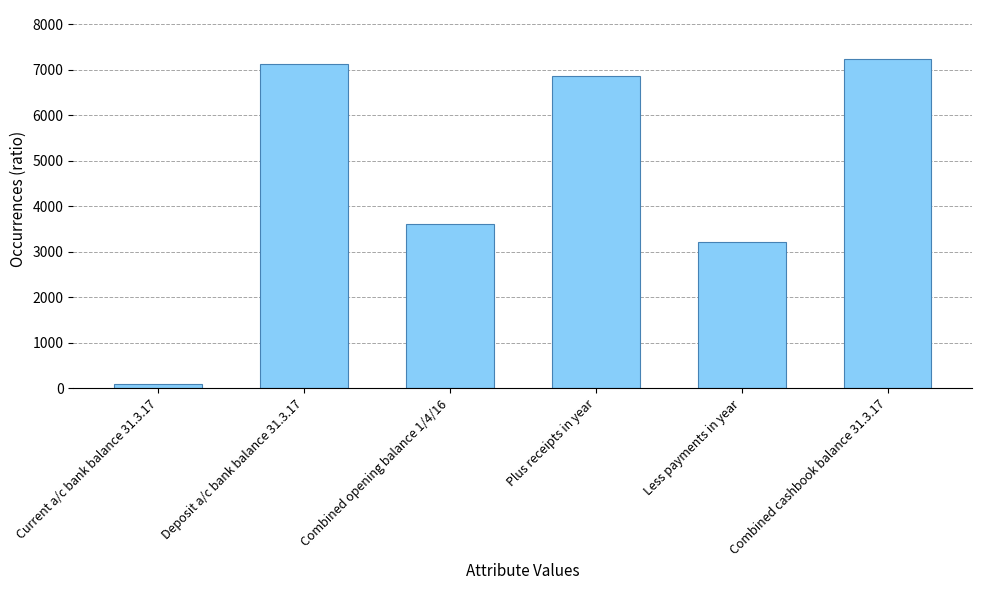

Which category has the highest value across all series?

Combined cashbook balance 31.3.17